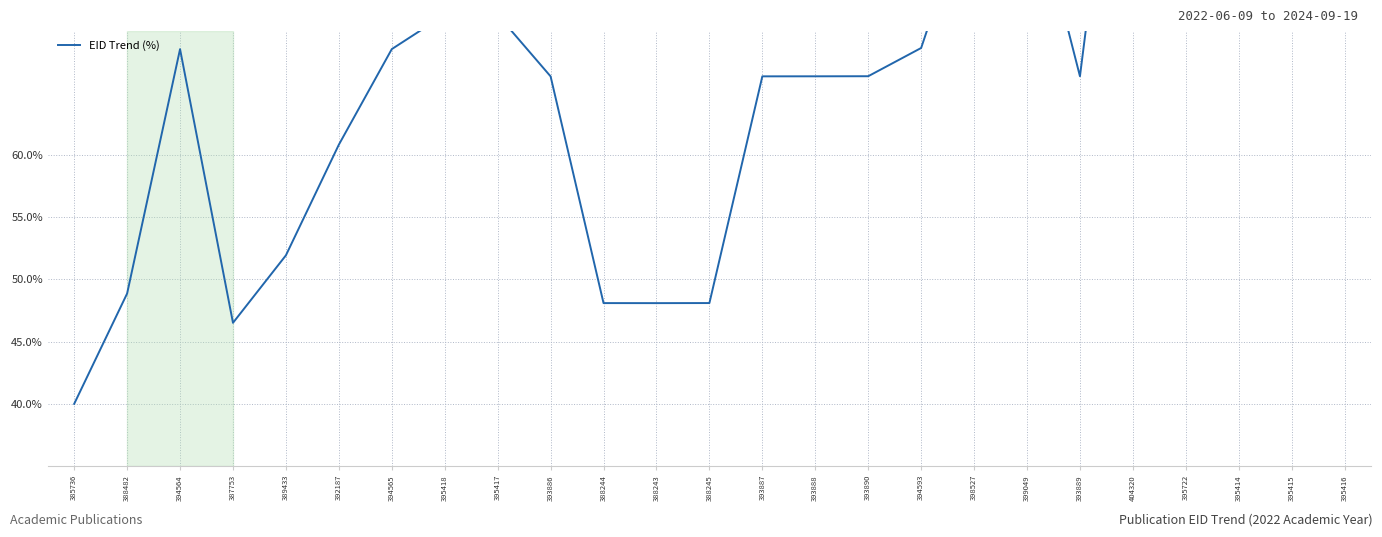

Between 394564 and 393890, which is larger?

394564